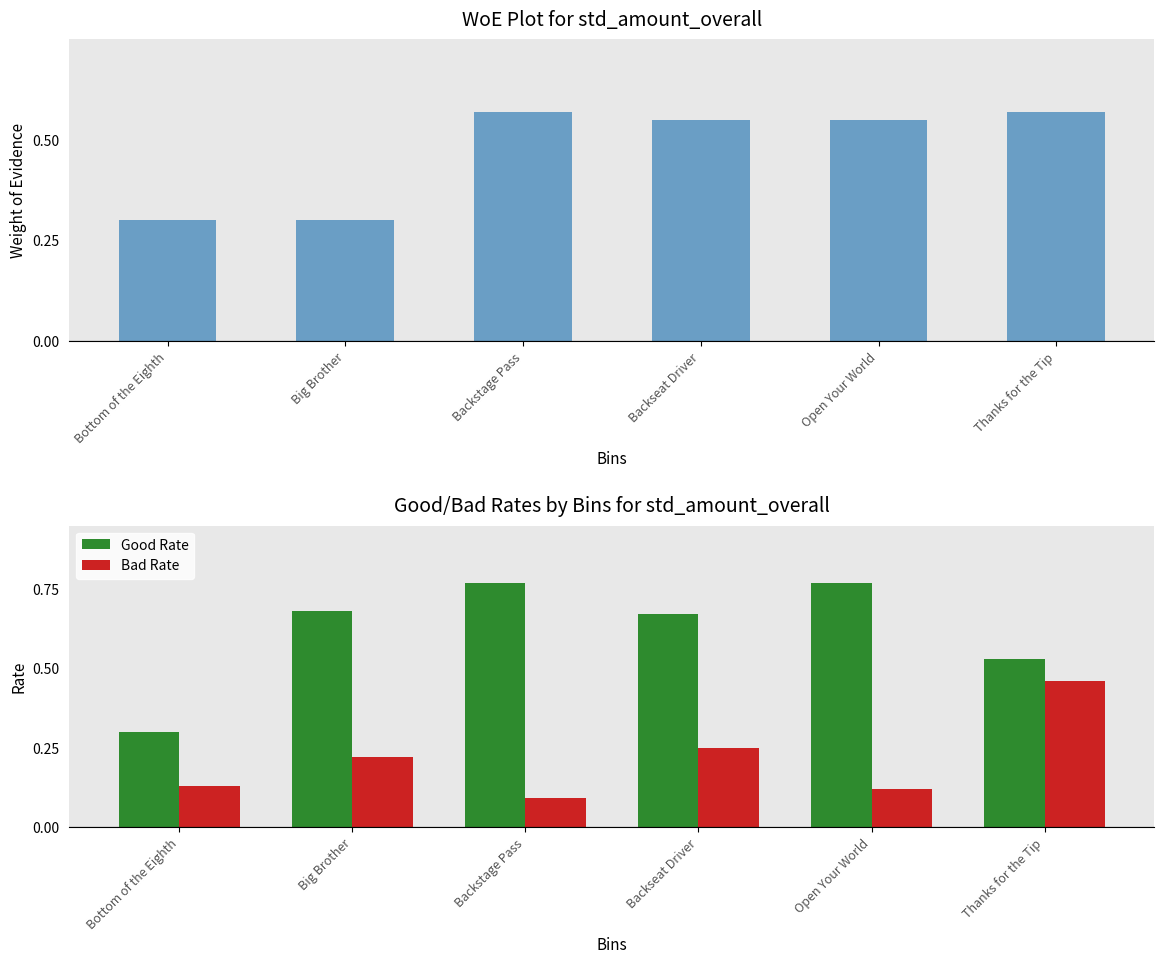

What is the minimum value shown in the chart?

0.1